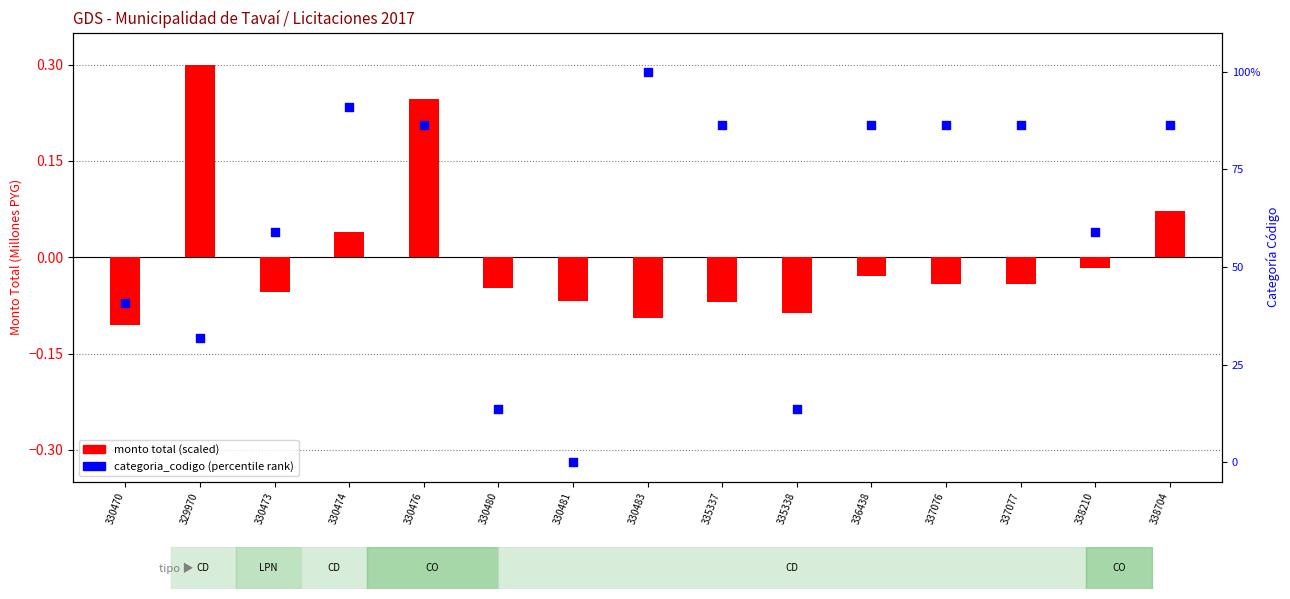

At which category is the sum across all series the highest?

330483